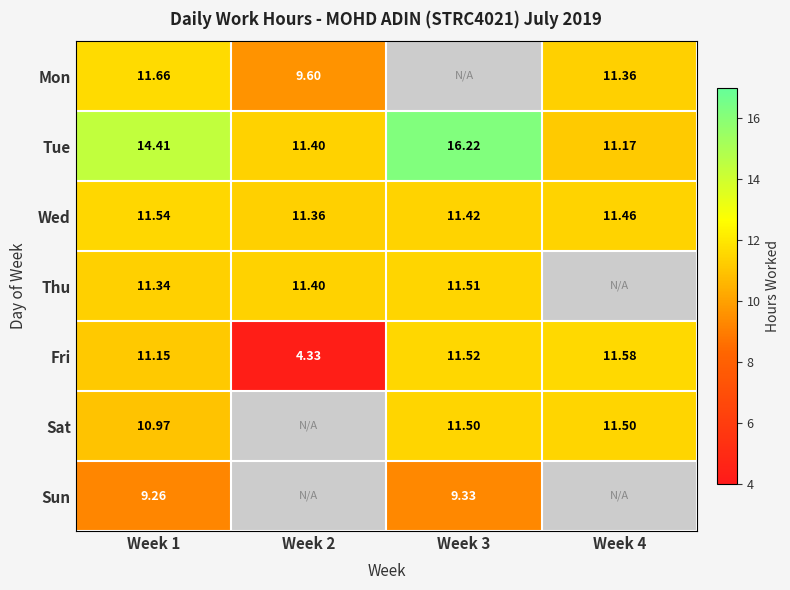

At which category does the chart reach its minimum across all series?

Week 3